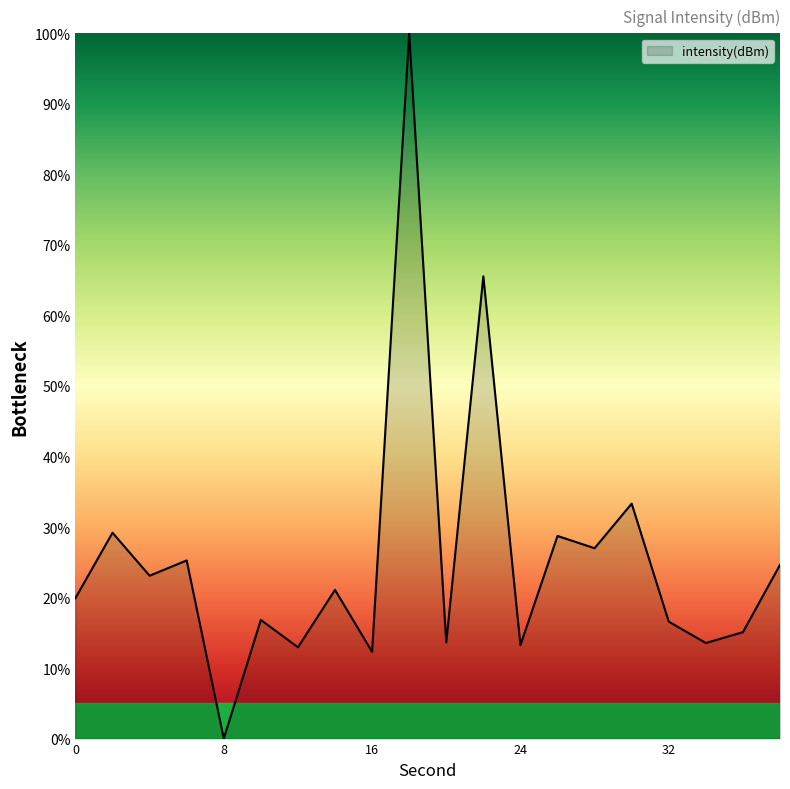

What is the maximum value shown in the chart?

100.0